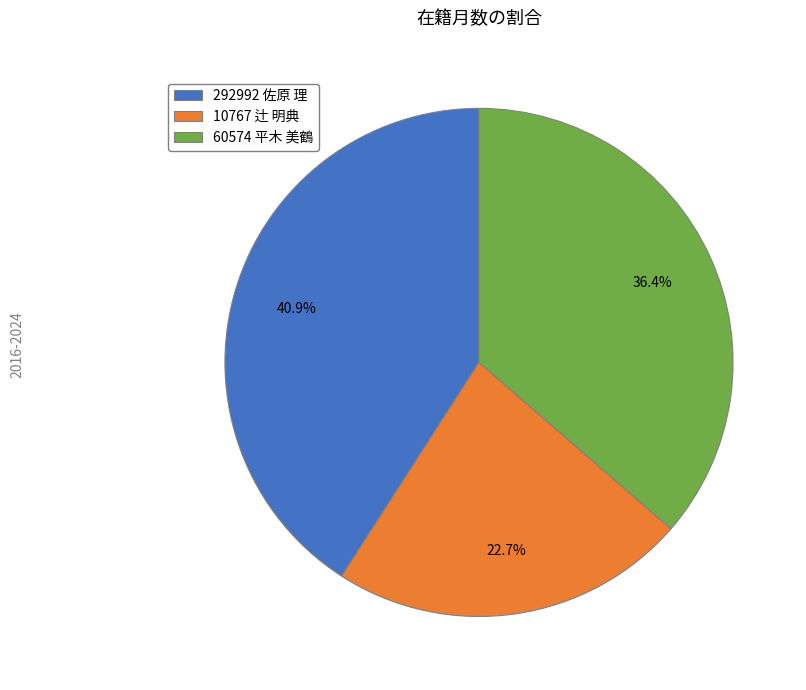

True or false: 60574 平木 美鶴 accounts for 31% of the total.

False